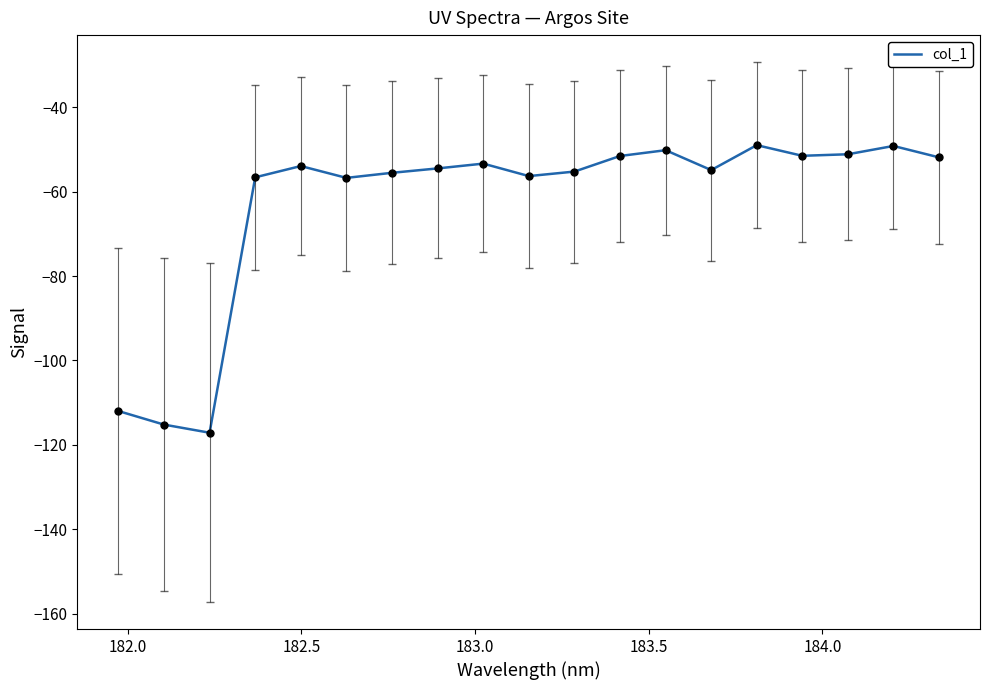

What is the smallest value displayed?

-117.1